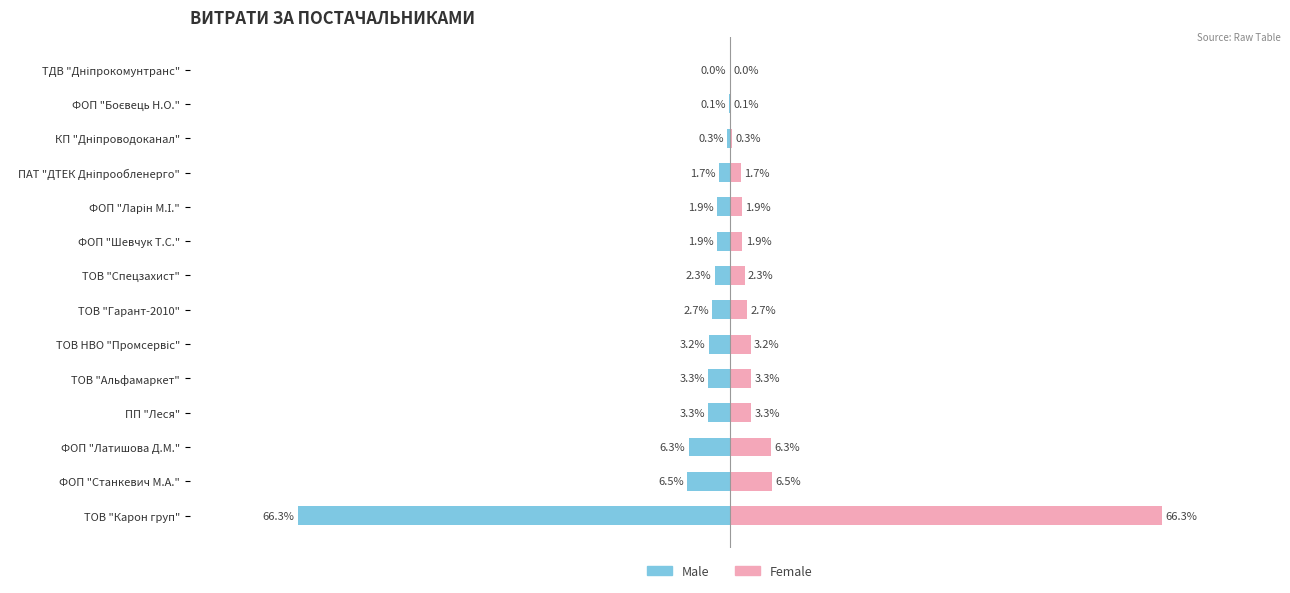

Which series has the largest total across all categories?

Female